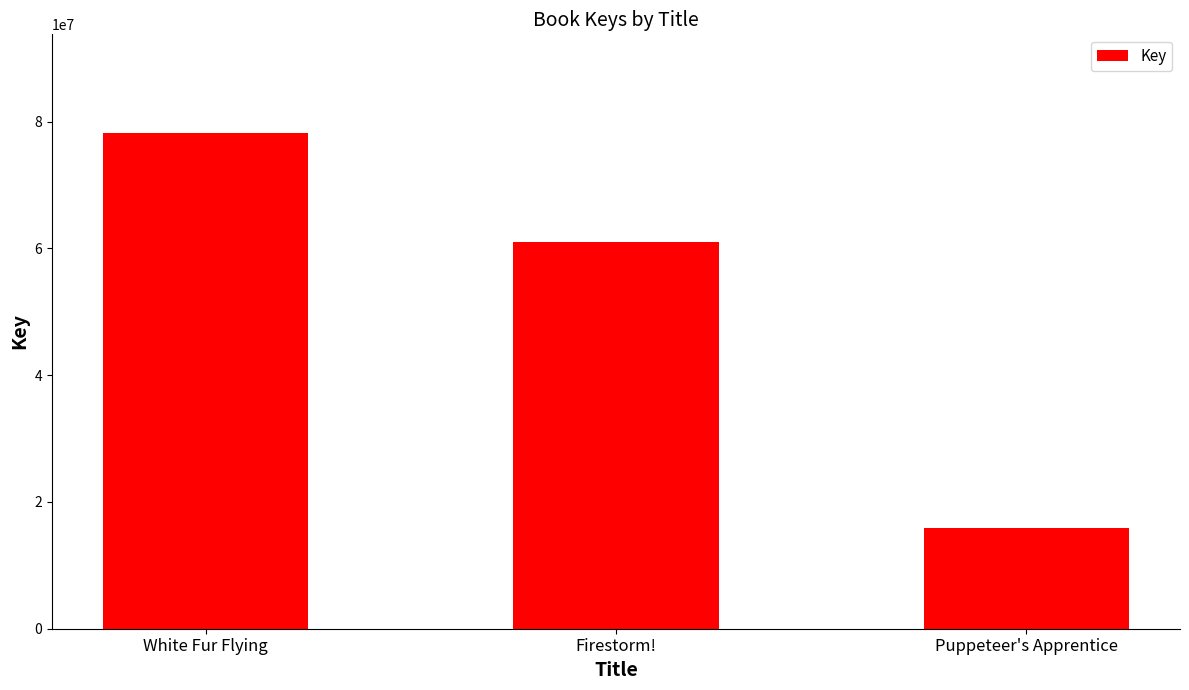

Which has a higher value, Puppeteer's Apprentice or White Fur Flying?

White Fur Flying